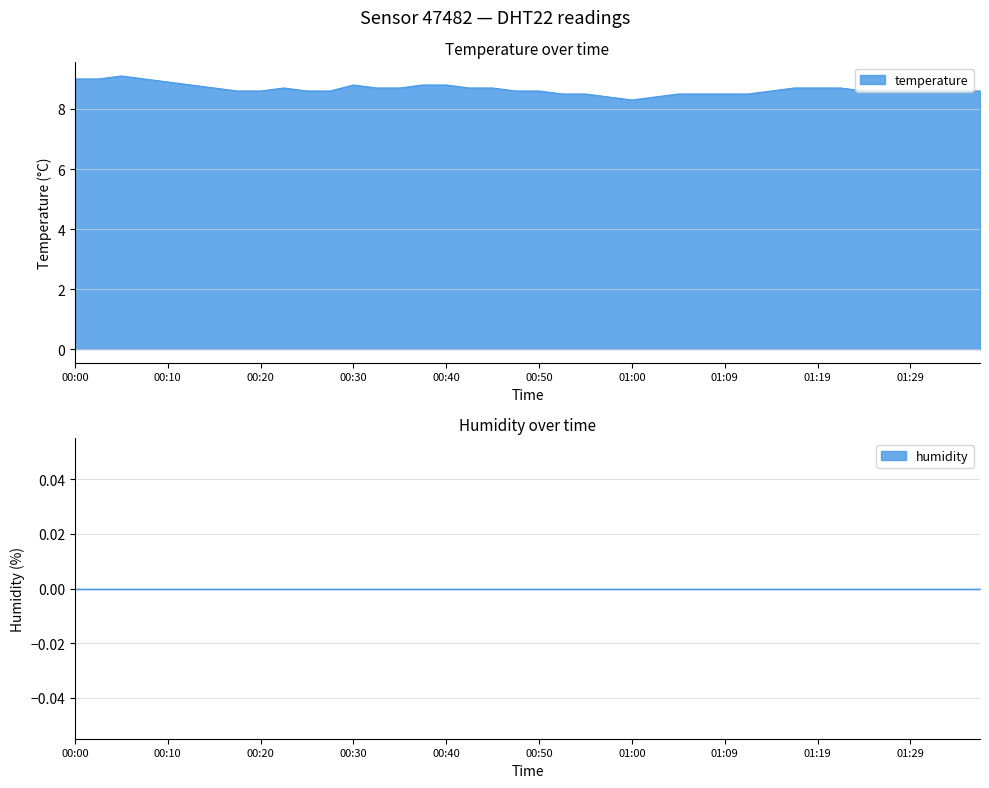

How many points are higher than both their immediate neighbors (excluding endpoints)?

3